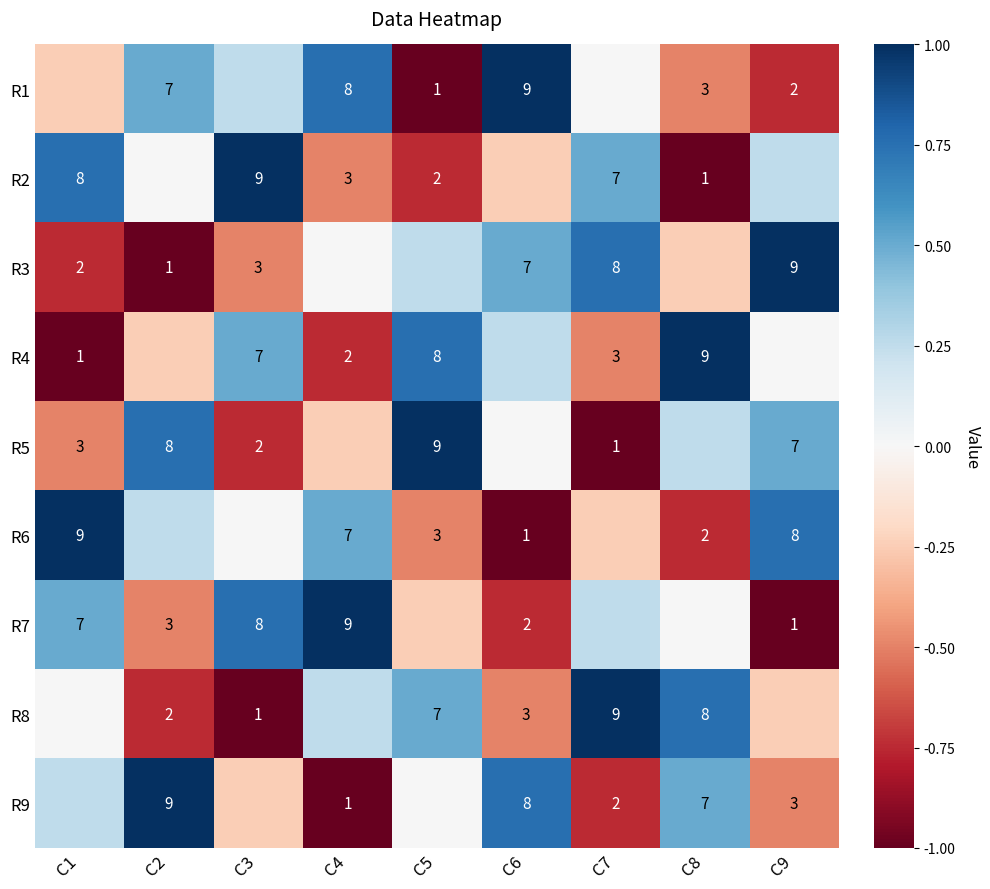

How many values in the R7 series exceed 0?

4